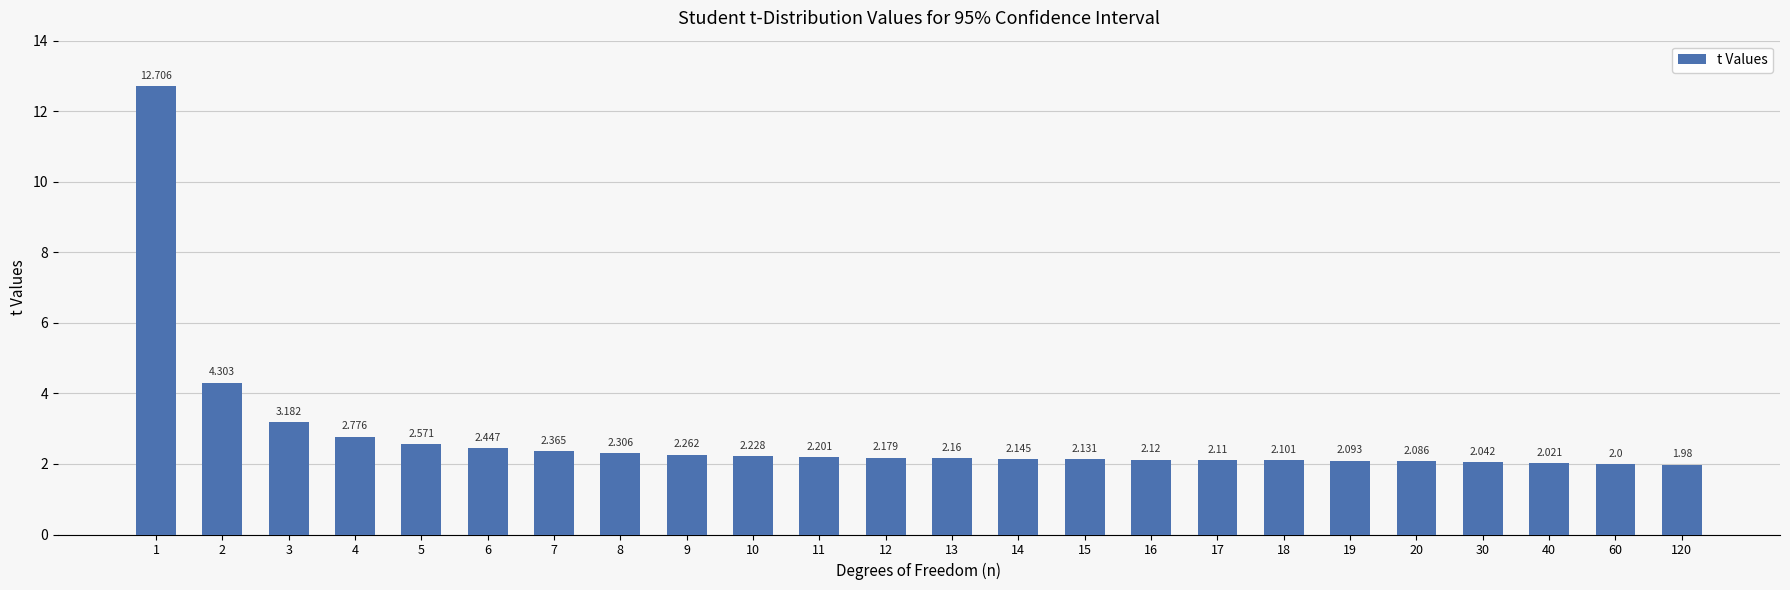

Does the chart contain any negative values?

No